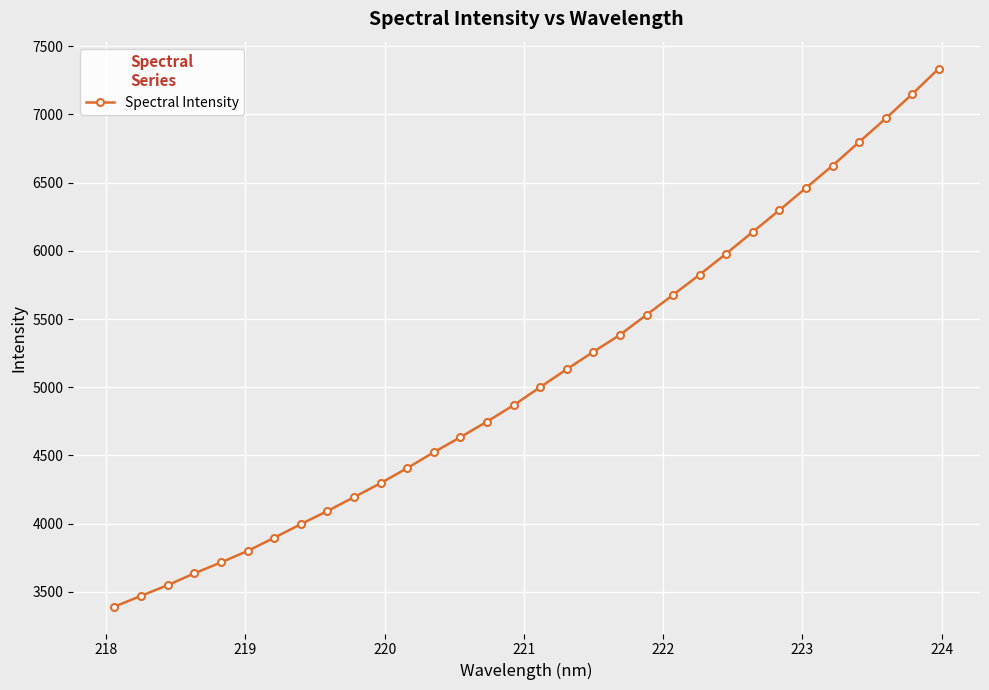

Does the chart have visible grid lines?

Yes